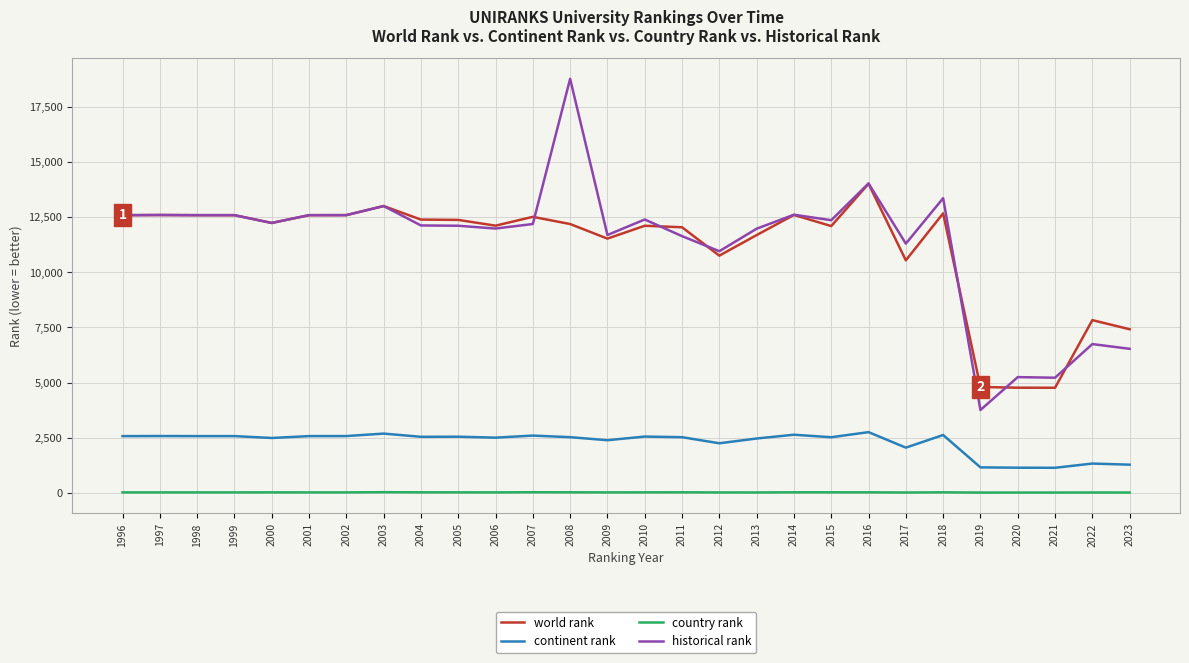

At 2021, list the series in order from largest to smallest.

historical rank, world rank, continent rank, country rank